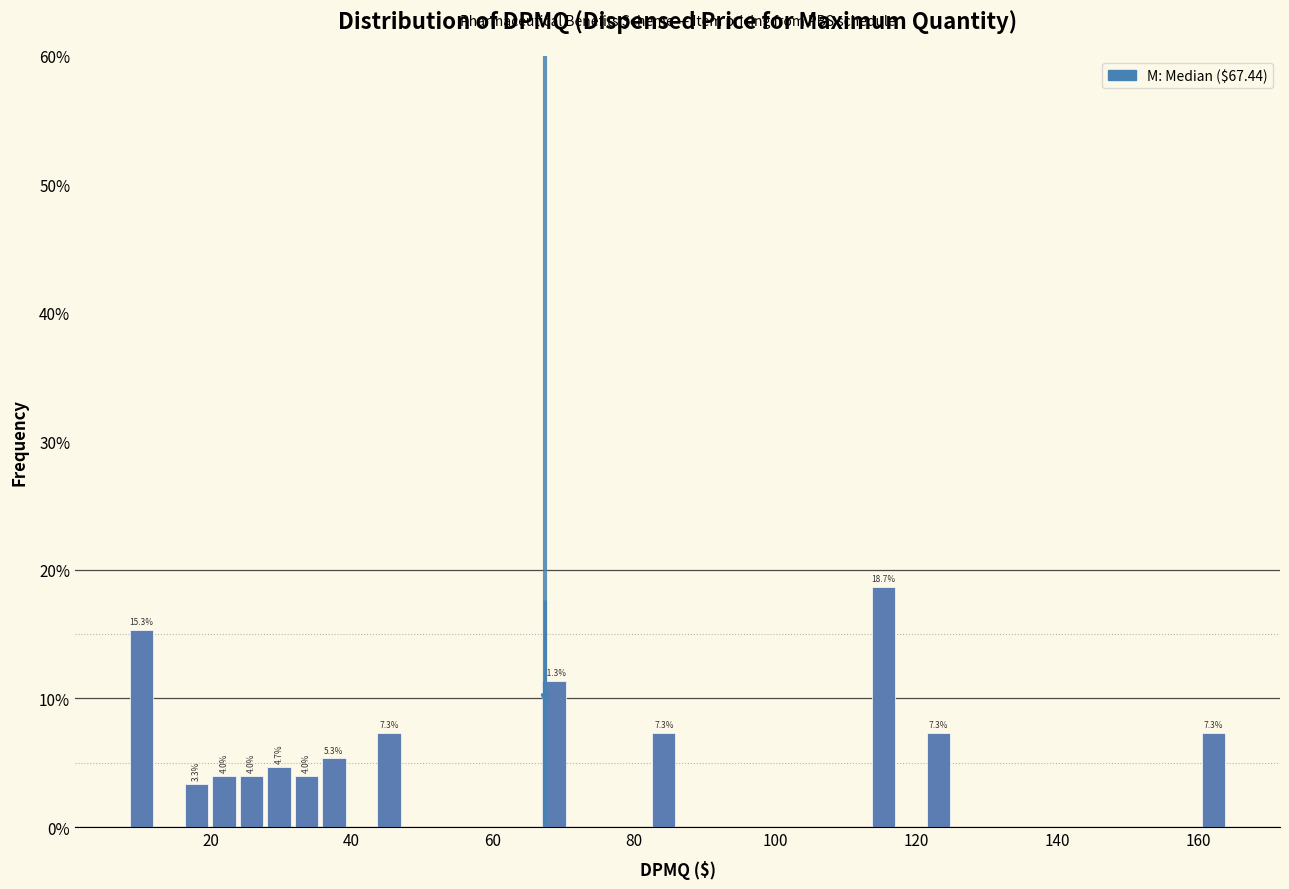

Read against the x-axis, roughly where is the centre of the tallest bar?

116